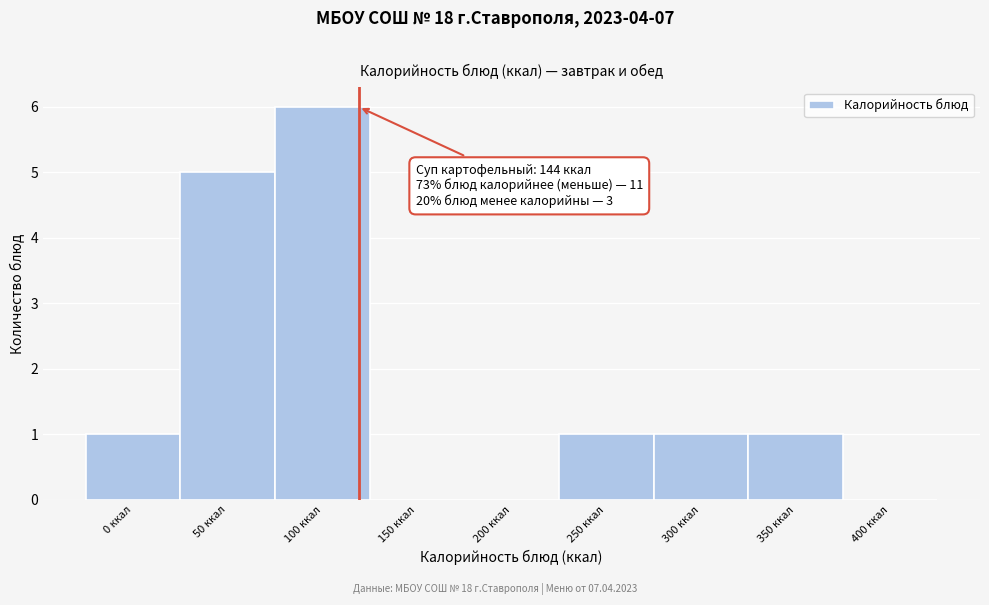

Reading right to left, list all the values displayed in this chart.

400 ккал=0	350 ккал=1	300 ккал=1	250 ккал=1	200 ккал=0	150 ккал=0	100 ккал=6	50 ккал=5	0 ккал=1